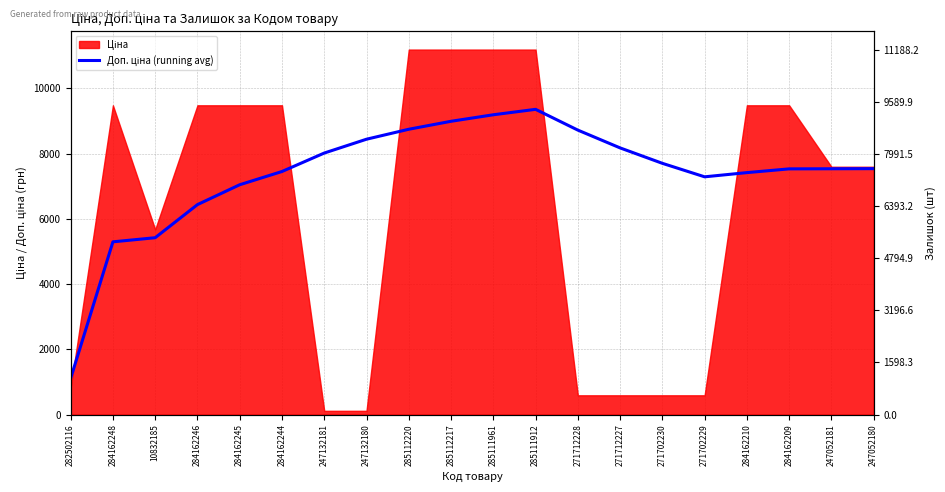

What is the label of the 16th point from the right?

284162245